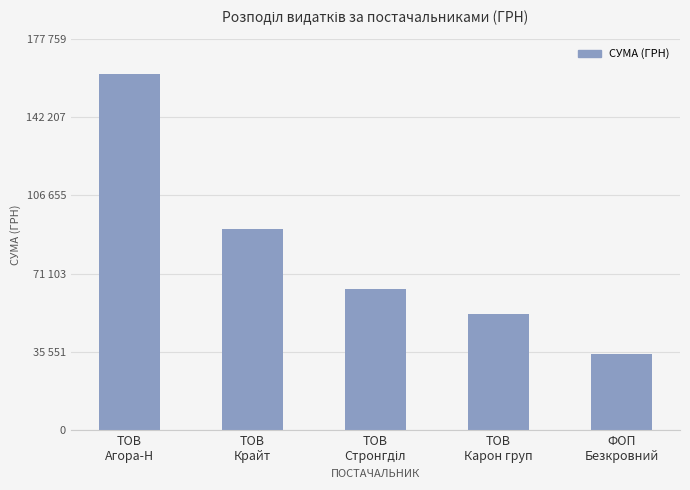

Reading left to right, extract all data points from this chart.

ТОВ
Агора-Н=161599.4	ТОВ
Крайт=91379.7	ТОВ
Стронгділ=64293.0	ТОВ
Карон груп=52936.8	ФОП
Безкровний=34524.9